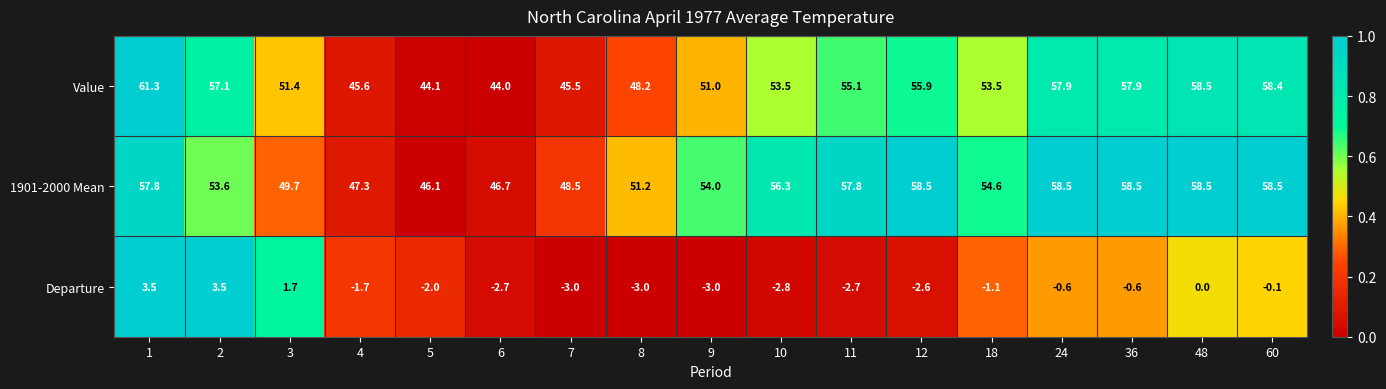

Which series has the largest total across all categories?

1901-2000 Mean